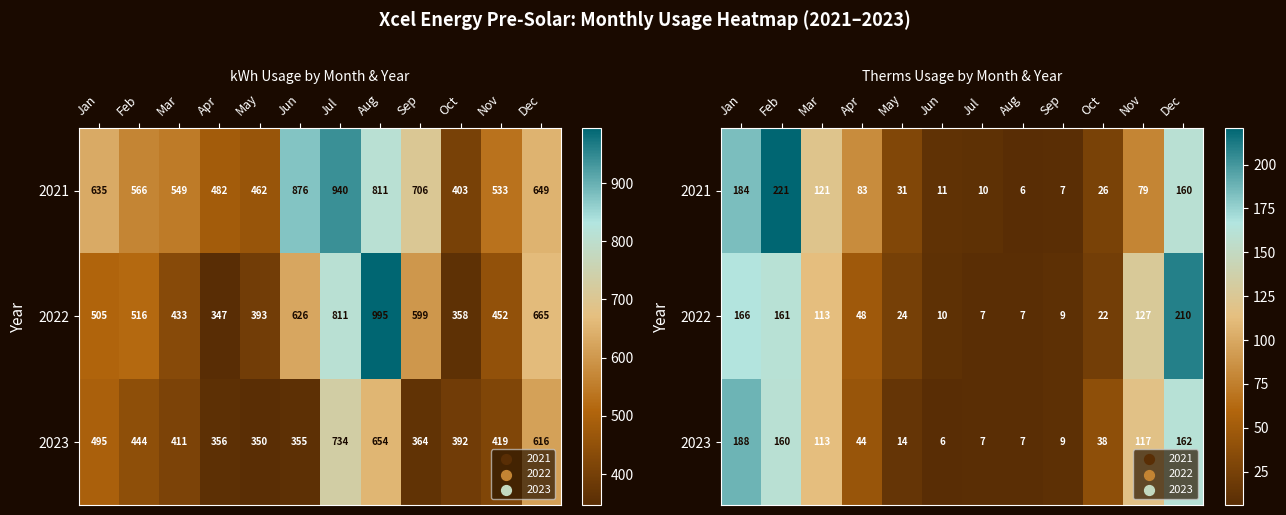

At Oct, list the series in order from largest to smallest.

2023, 2021, 2022